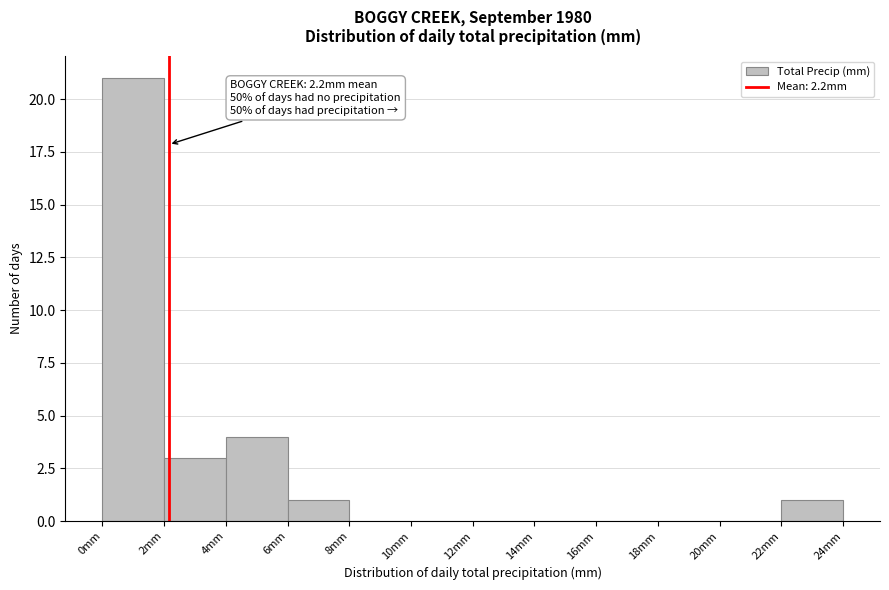

Which range on the x-axis has the tallest bar?

0 to 2